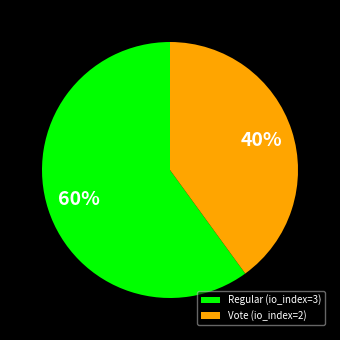

Is Regular (io_index=3) the majority of the pie?

Yes